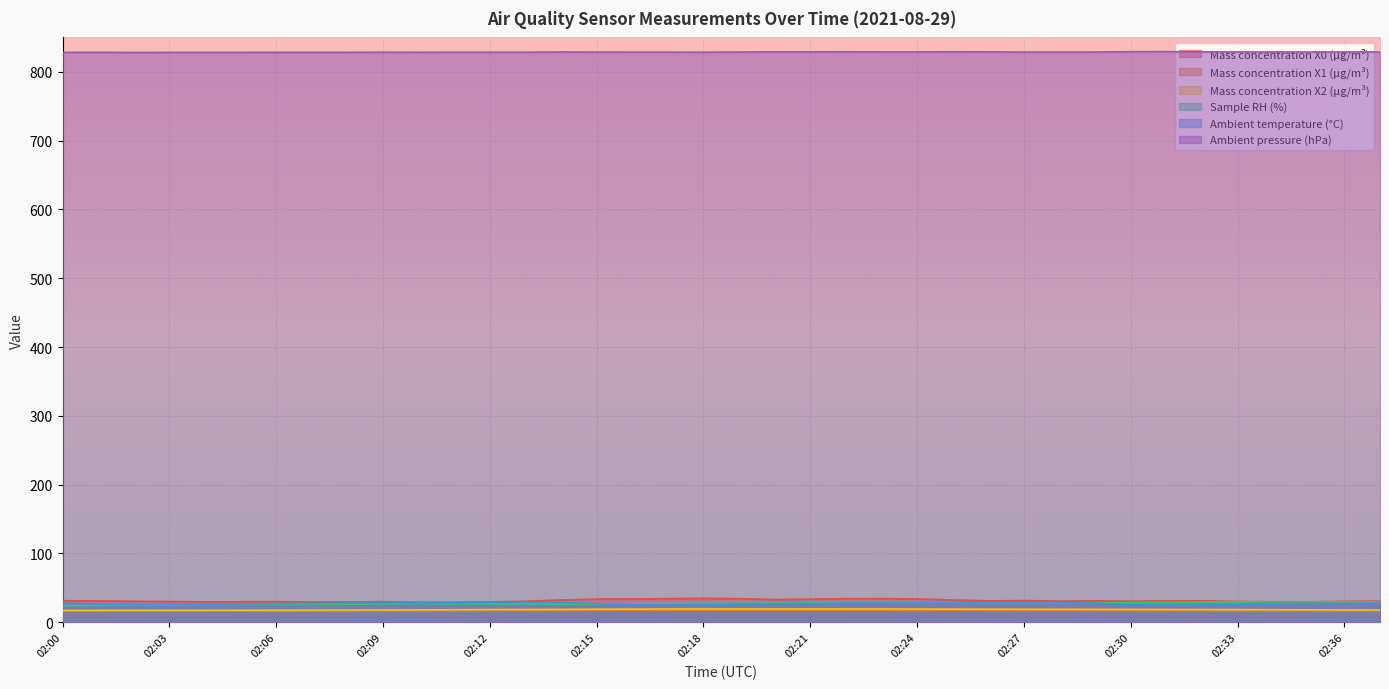

What is the difference between the Mass concentration X1 (μg/m³) values at 02:36 and 02:26?

0.7